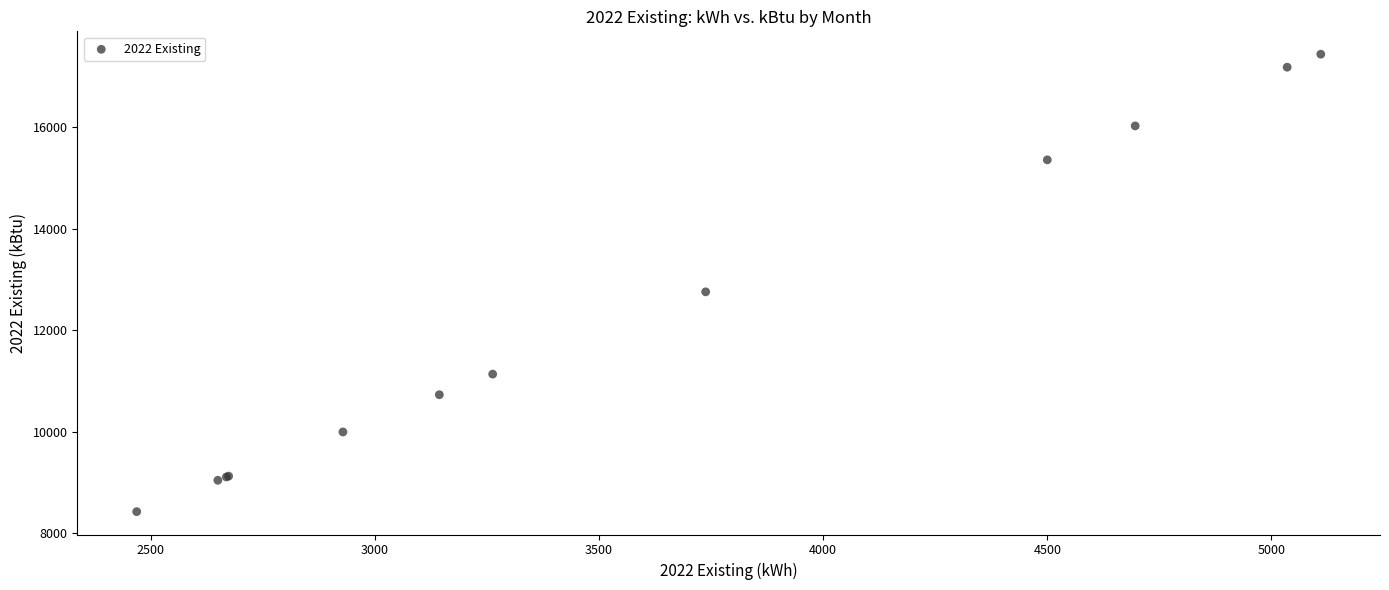

What Y value in the scatter plot is closest to 12929?

12754.1